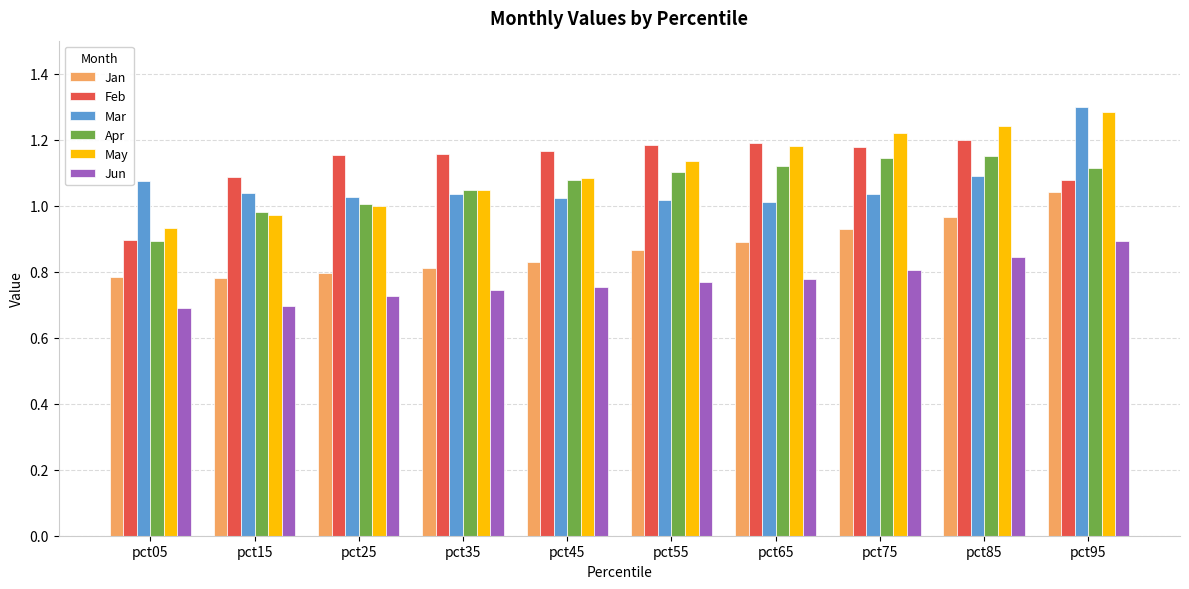

What is the sum of all Mar values?

10.7